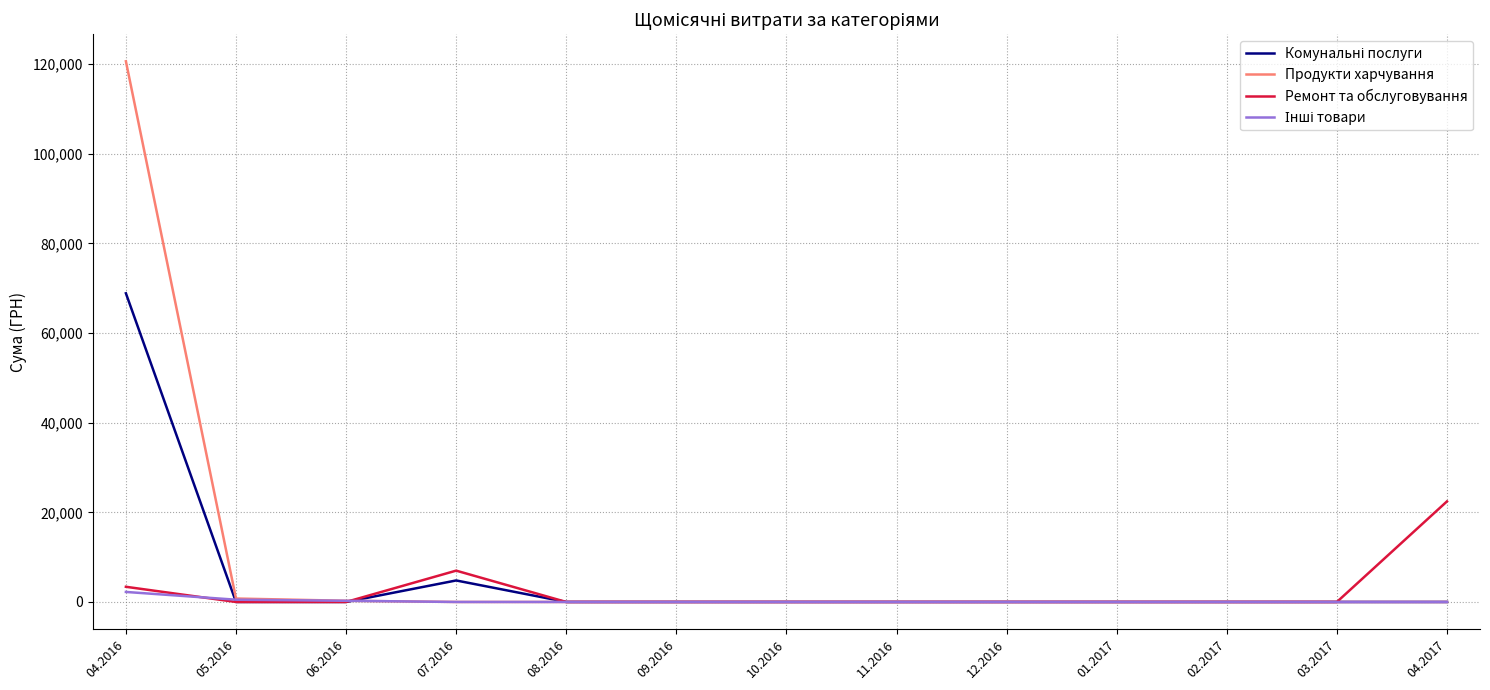

At which category is the sum across all series the highest?

04.2016